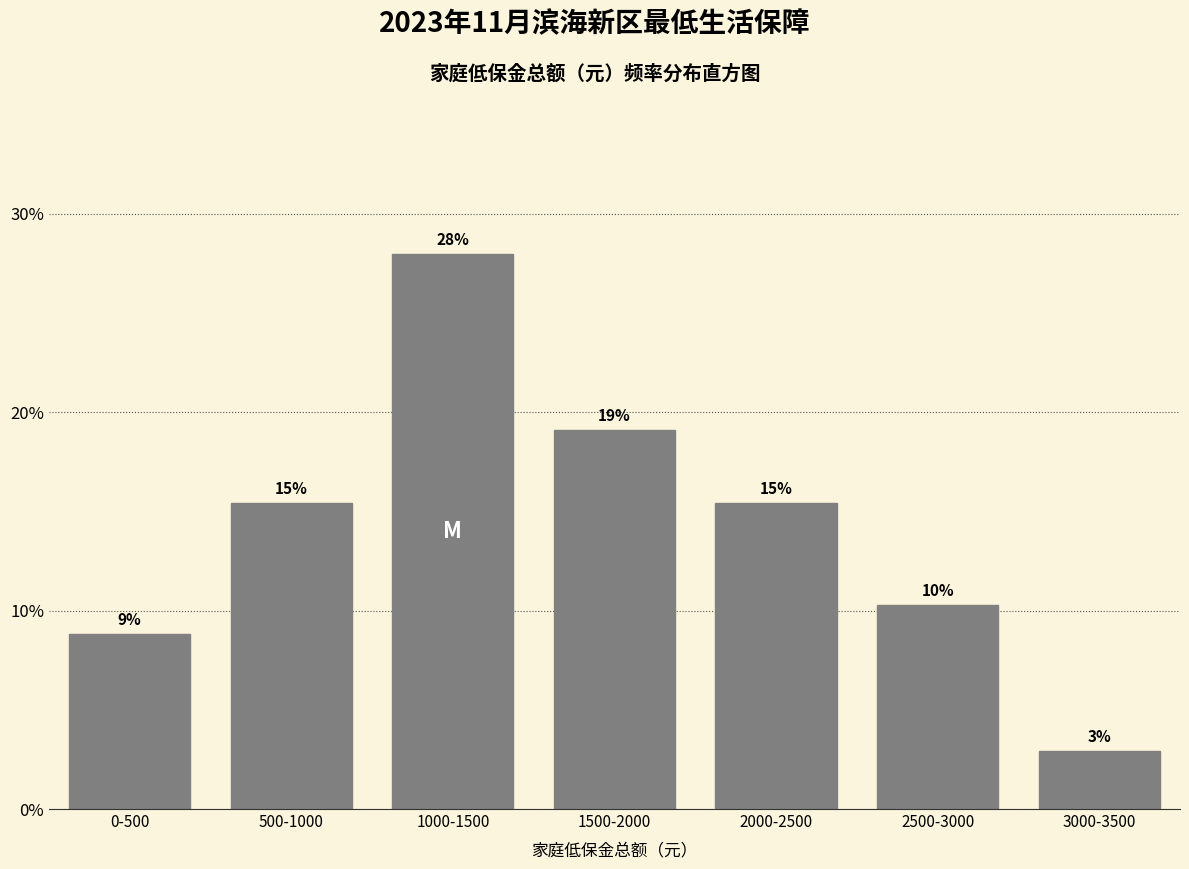

Does the chart contain any negative values?

No